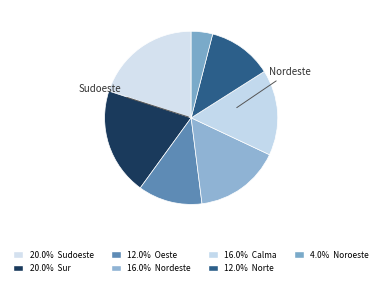

How many segments does this pie chart have?

7